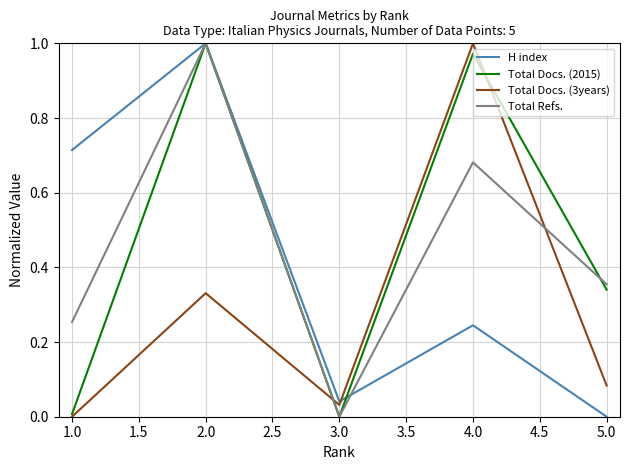

Which series ends up on top after the final intersection of Total Refs. and Total Docs. (2015)?

Total Refs.